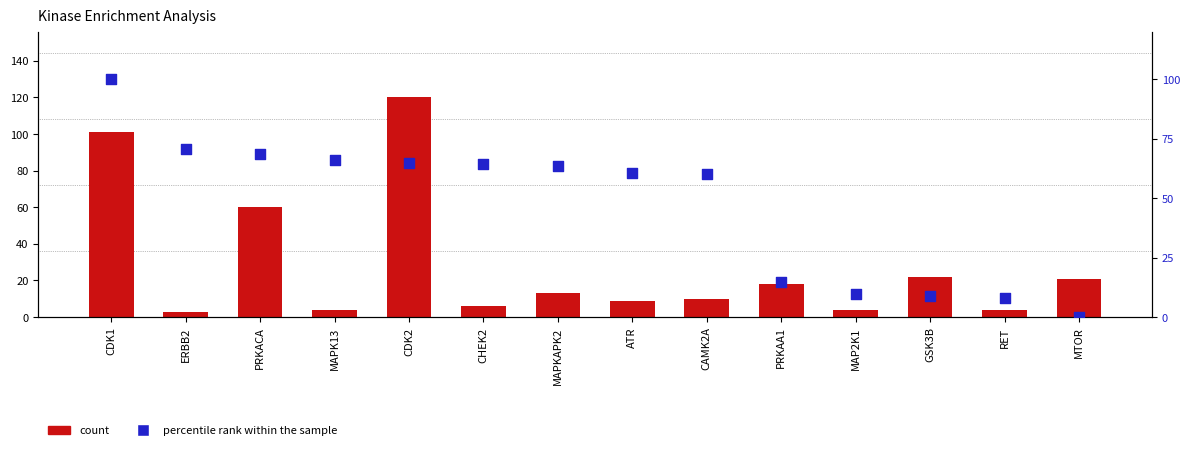

At which category is the sum across all series the highest?

CDK1